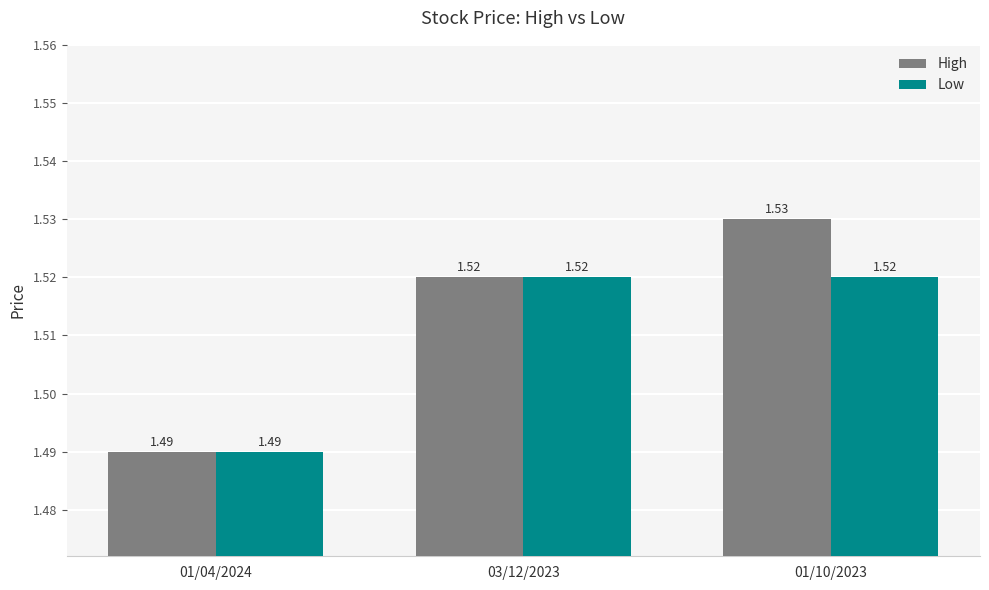

What is the label of the 1st bar from the left?

01/04/2024